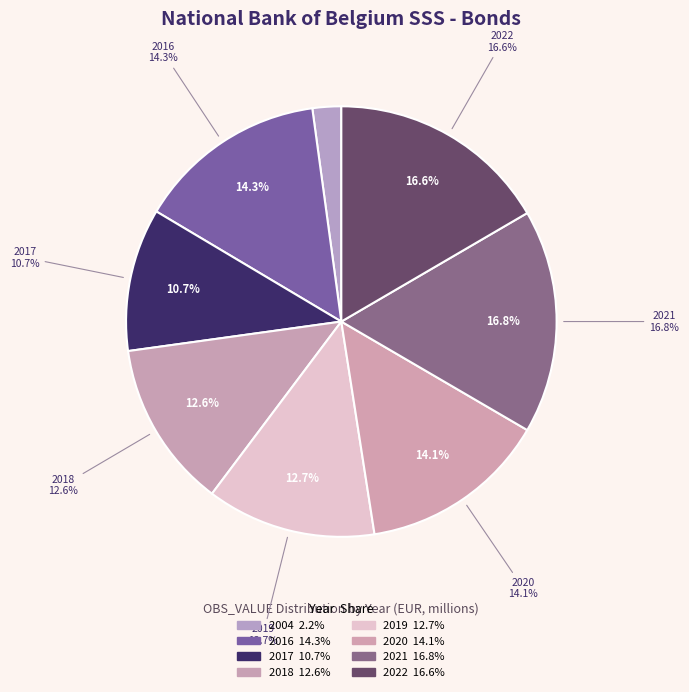

Which category has the biggest portion of the pie?

2021